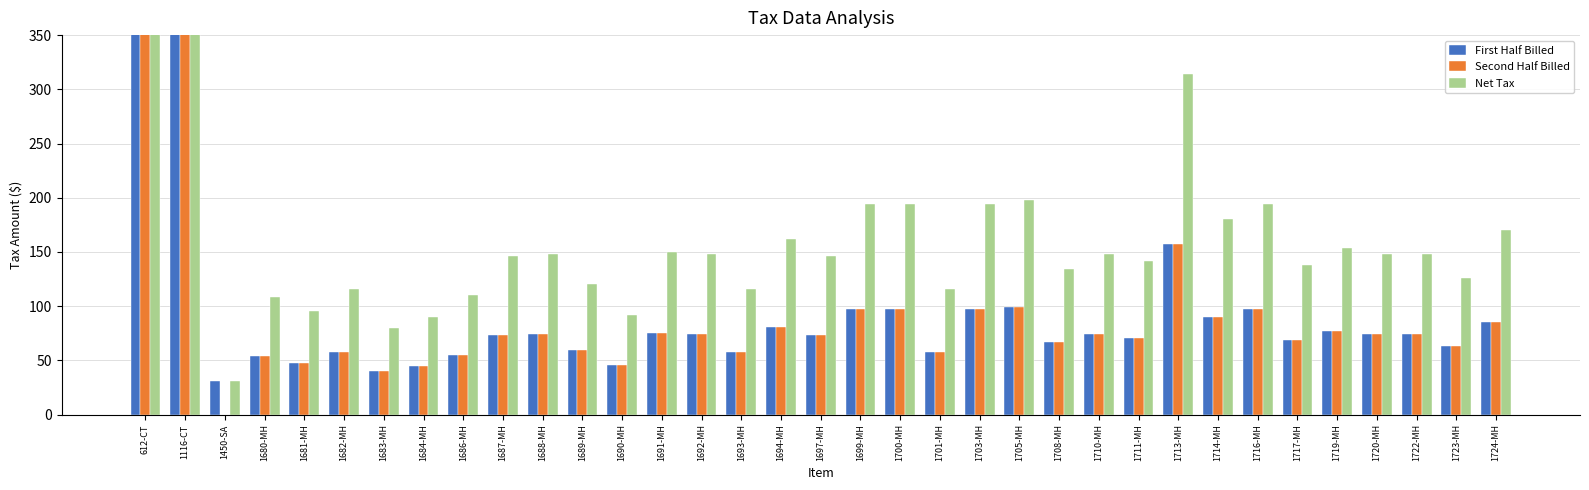

What is the value of the First Half Billed bar at the 8th from the left?

45.0